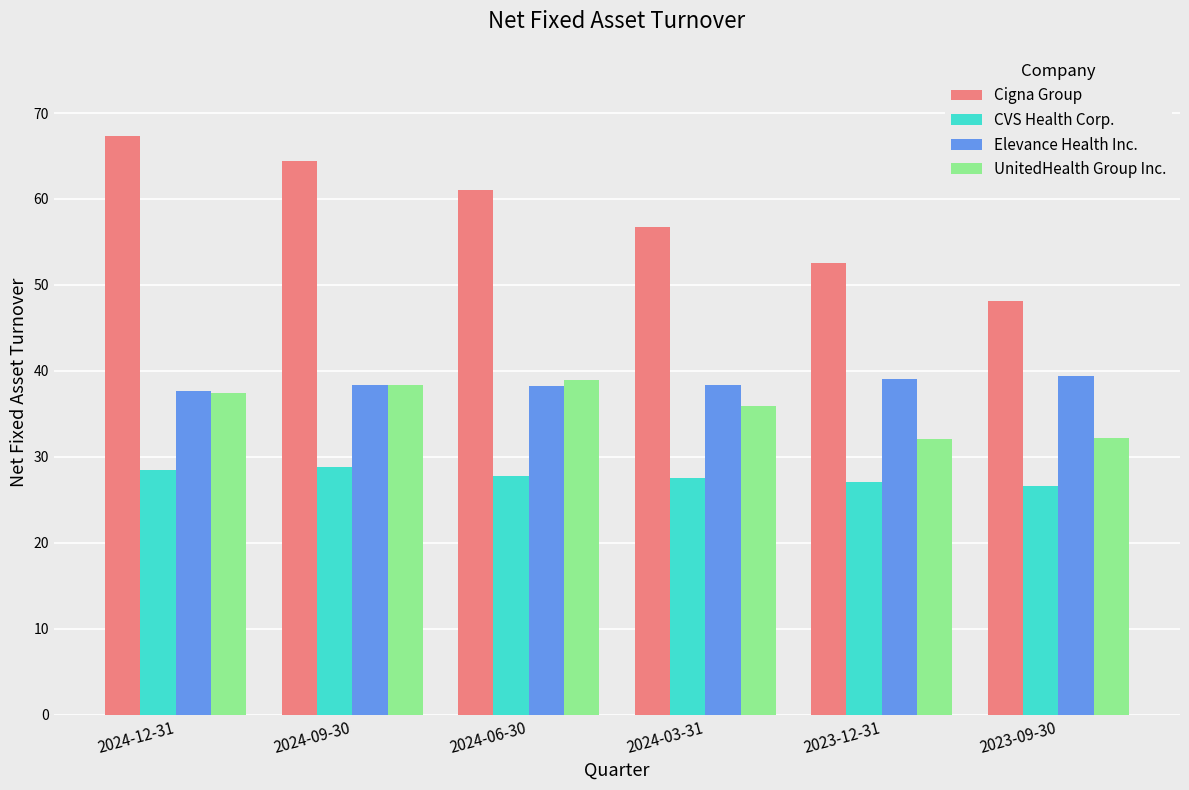

The value of Elevance Health Inc. at 2024-12-31 is 61.1. True or false?

False